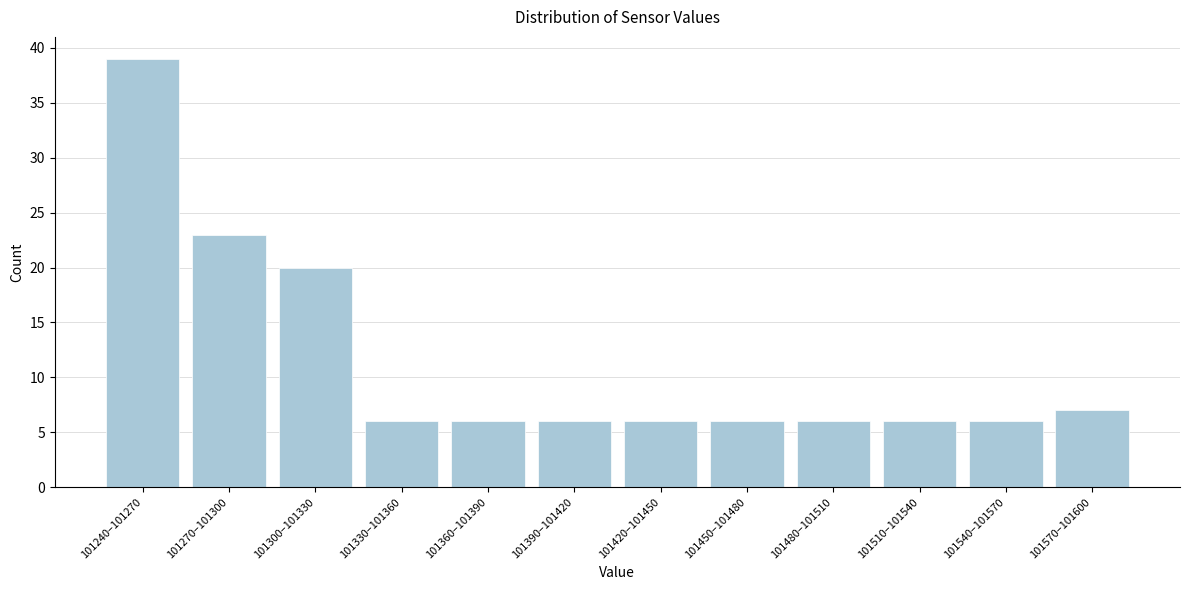

Reading left to right, list all the values displayed in this chart.

39	23	20	6	6	6	6	6	6	6	6	7